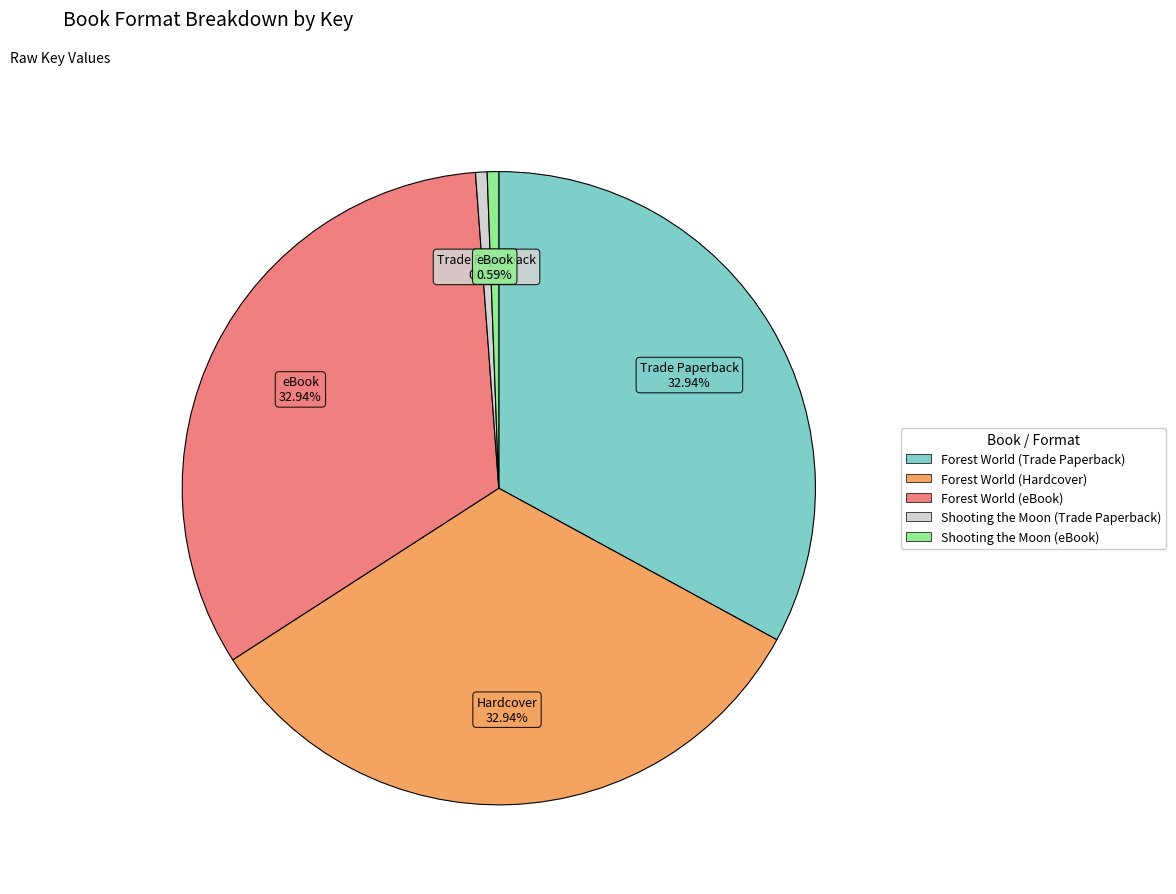

What is the ratio of the value at Forest World (Hardcover) to the value at Shooting the Moon (eBook)?

56.0